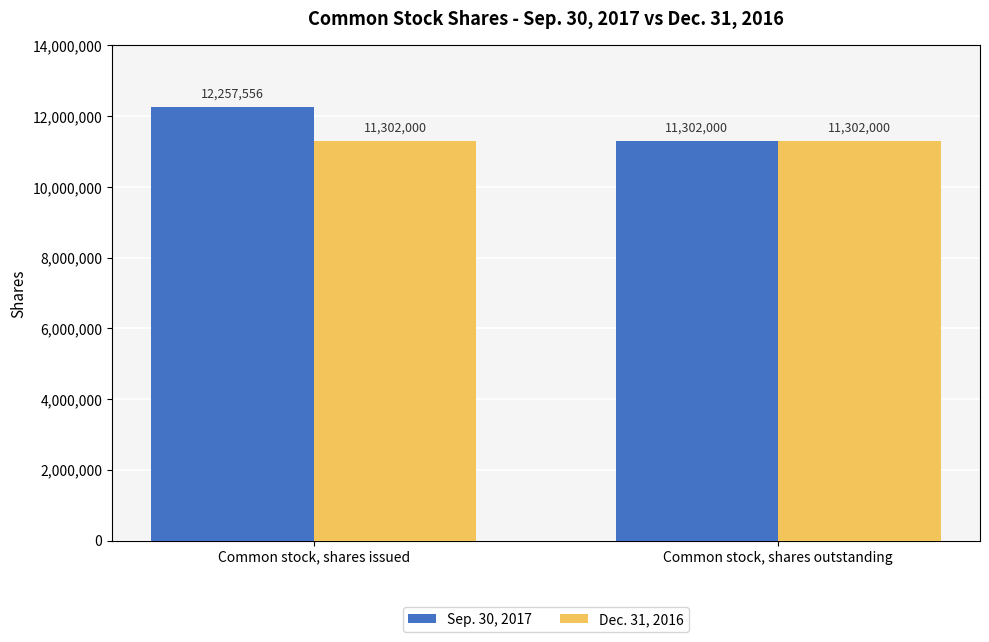

Between Common stock, shares issued and Common stock, shares outstanding, which series saw the biggest shift?

Sep. 30, 2017